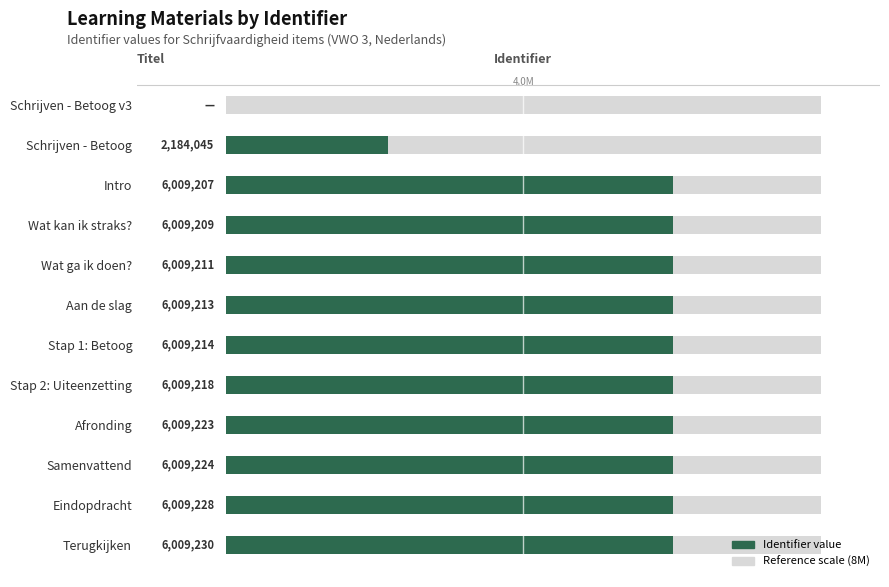

What is the value of the 10th bar from the left?

6009224